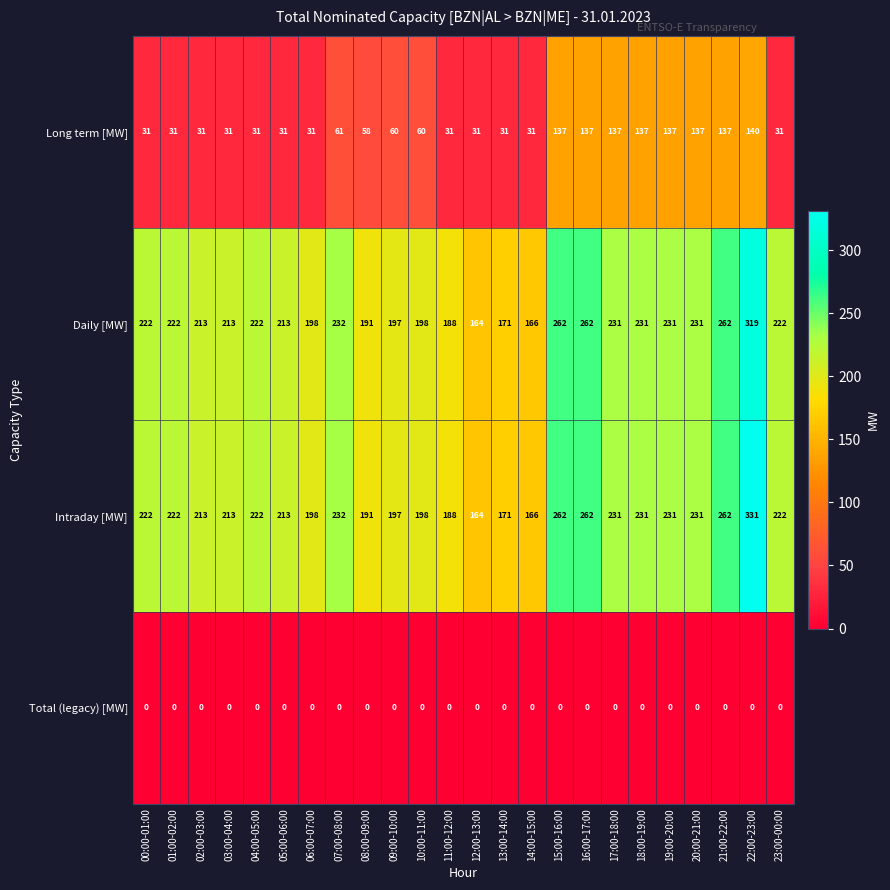

At which category is the sum across all series the highest?

22:00-23:00